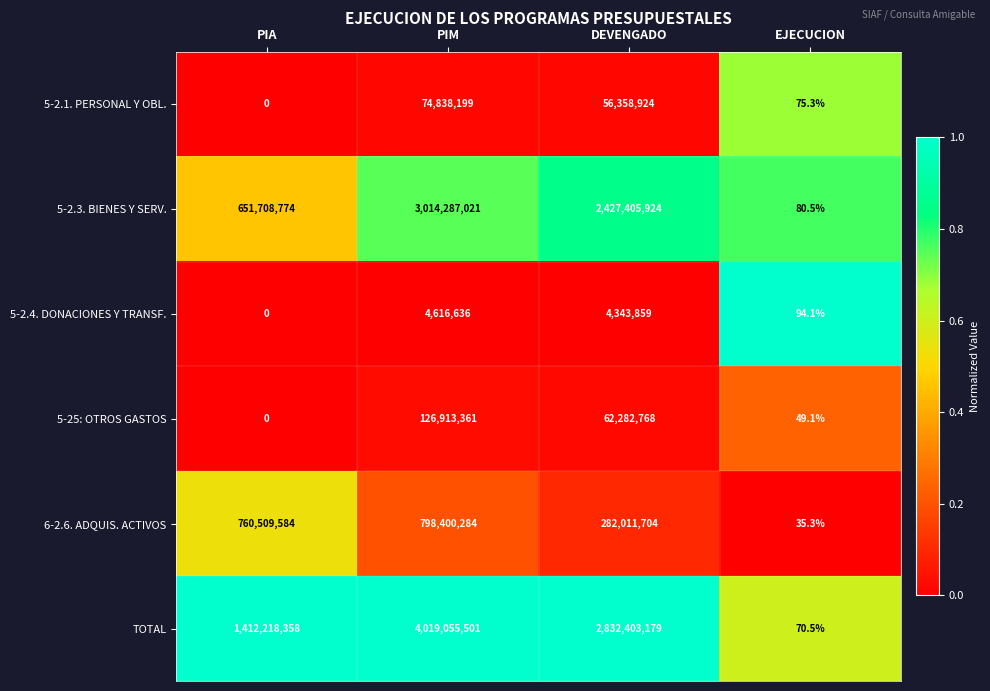

What is the greatest value displayed?

4019055501.0